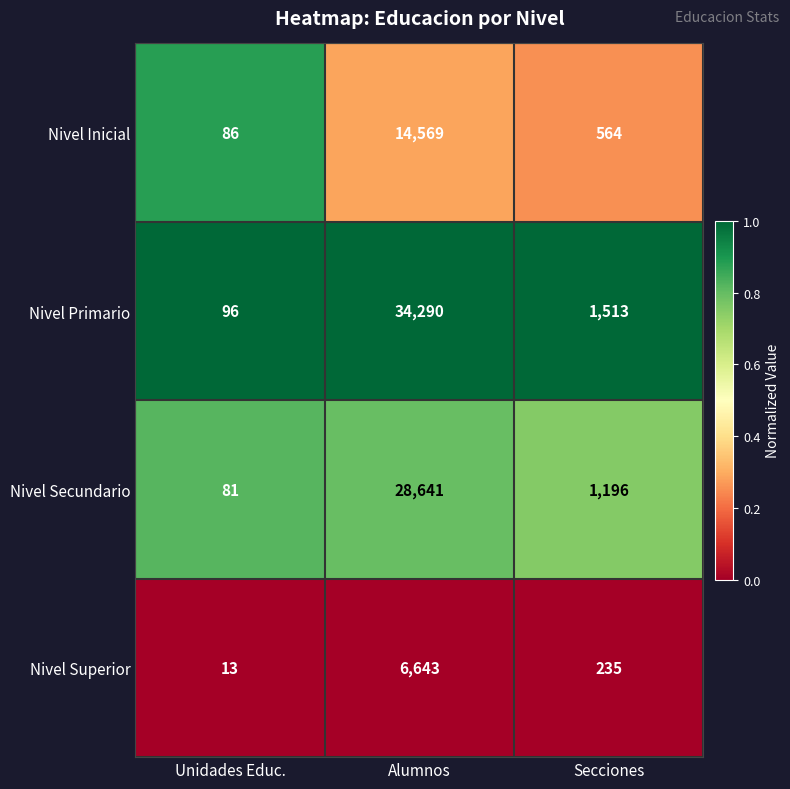

The Nivel Inicial series shows 56 at Unidades Educ.. True or false?

False